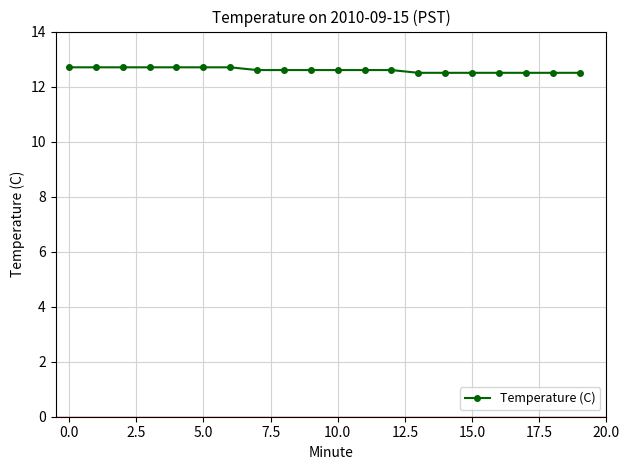

What is the maximum value shown in the chart?

12.7